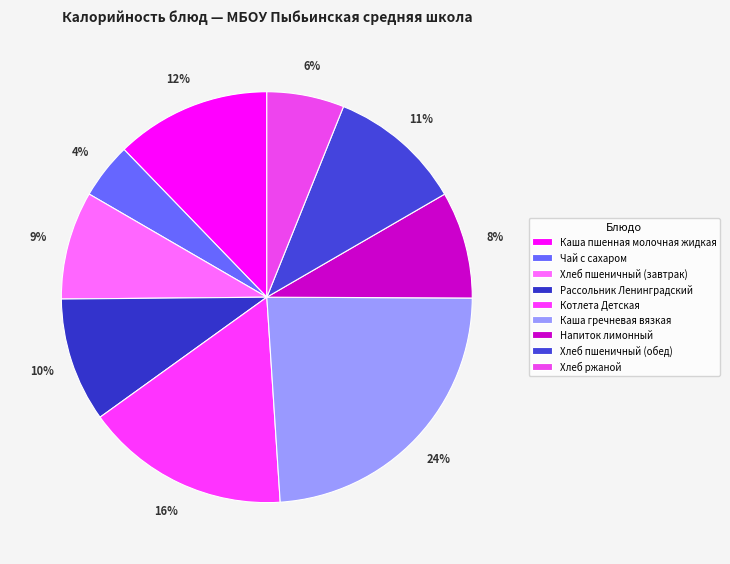

Count the number of slices in the pie.

9